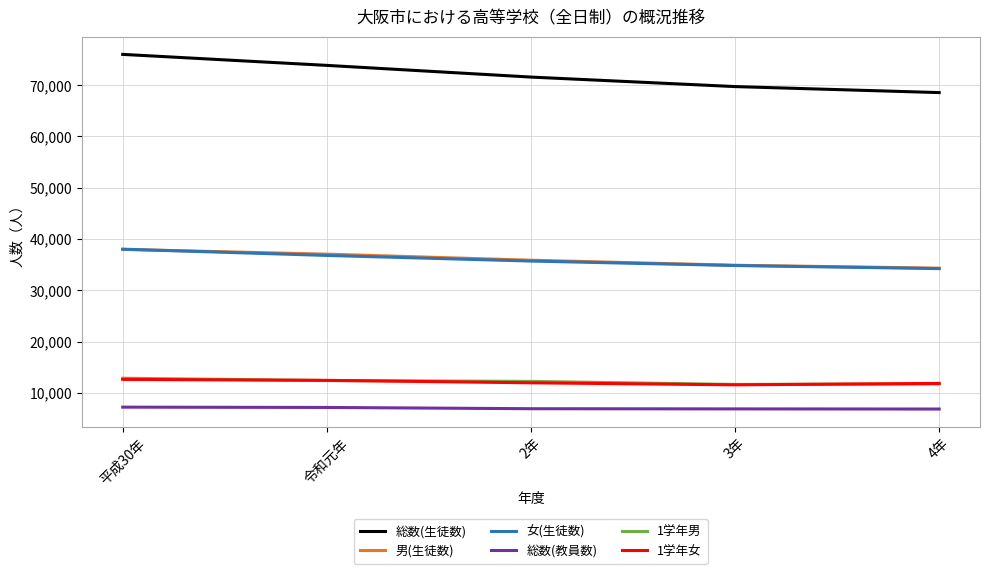

The value of 1学年男 at 4年 is 19220. True or false?

False